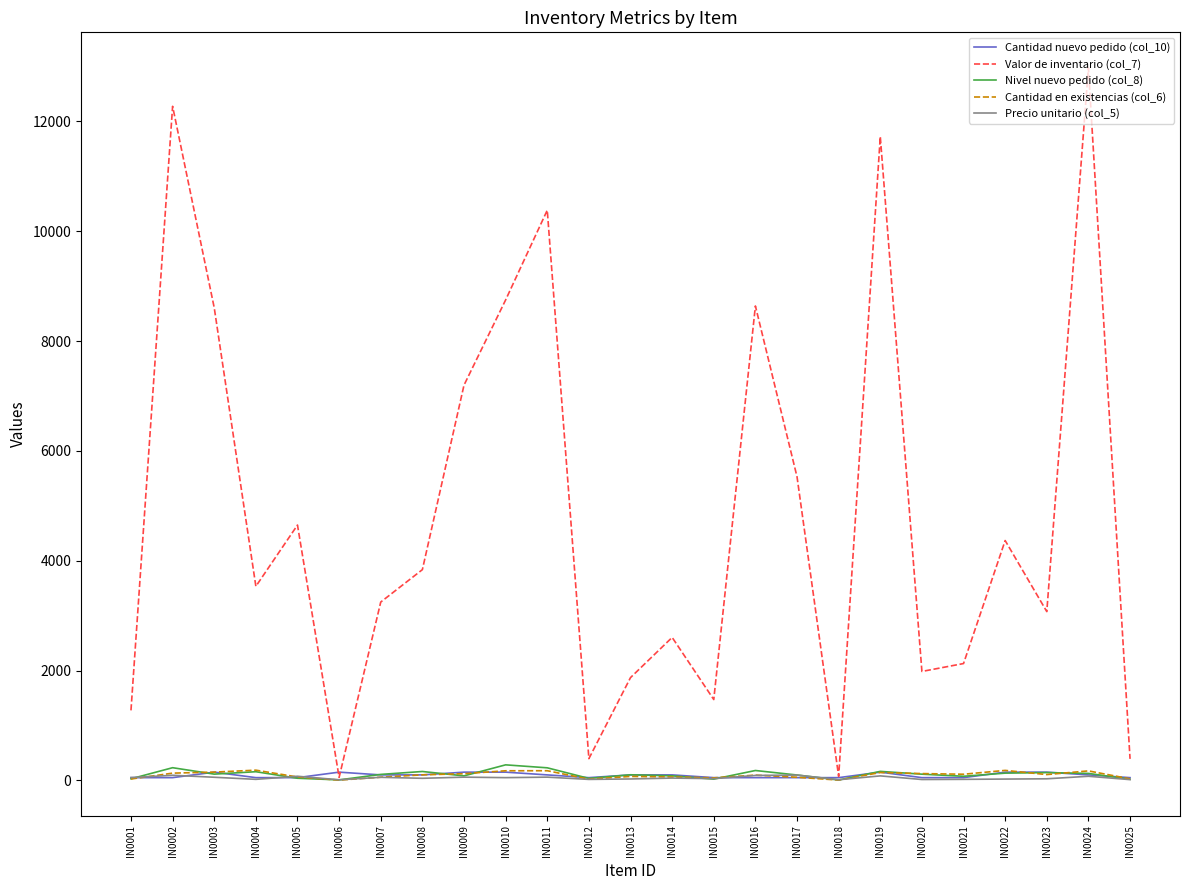

Which series has the widest spread of values?

Valor de inventario (col_7)